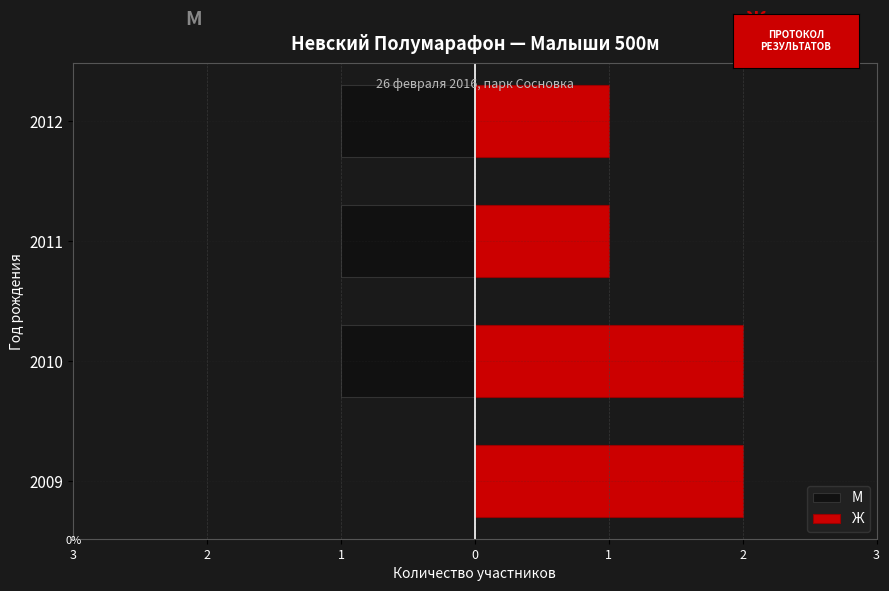

Is it true that М equals -1 at 2012?

False